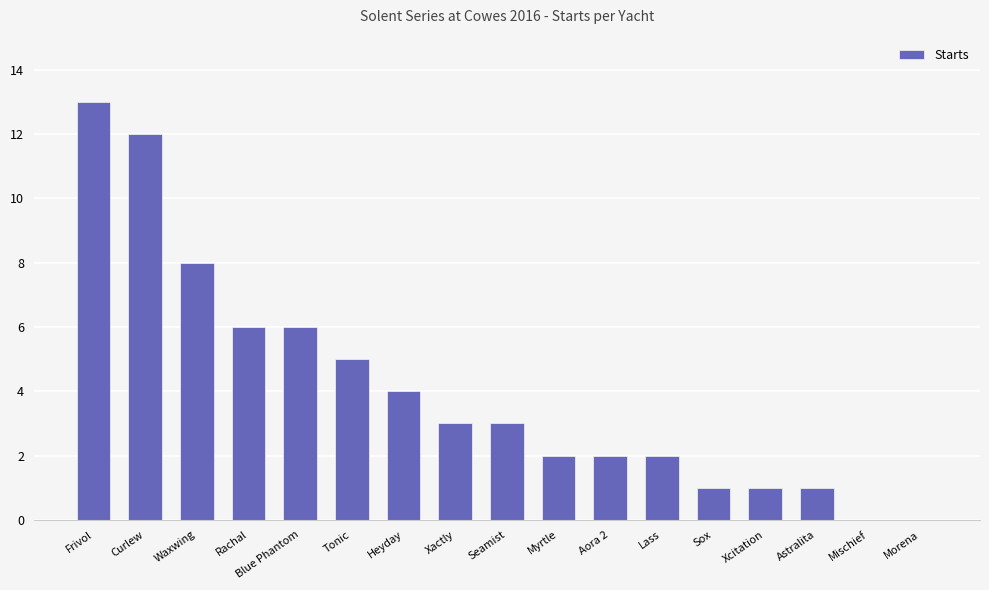

Count the number of data series in this chart.

1